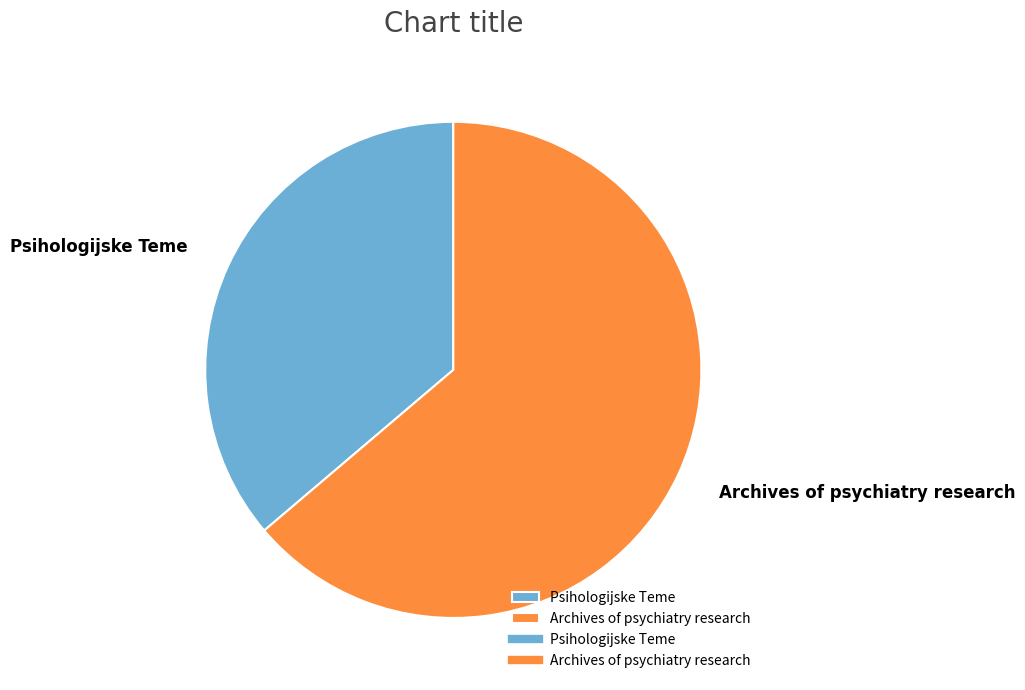

Rank the categories by value from lowest to highest.

Psihologijske Teme, Archives of psychiatry research